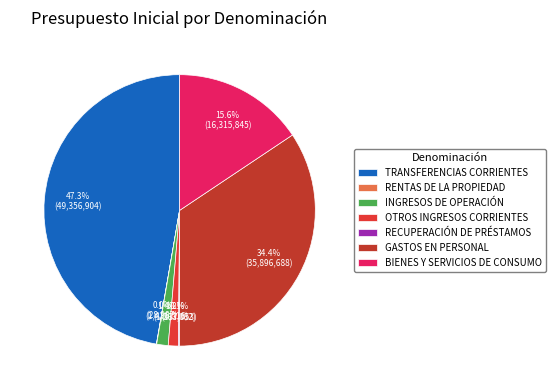

Rank the categories by value from lowest to highest.

RENTAS DE LA PROPIEDAD, RECUPERACIÓN DE PRÉSTAMOS, OTROS INGRESOS CORRIENTES, INGRESOS DE OPERACIÓN, BIENES Y SERVICIOS DE CONSUMO, GASTOS EN PERSONAL, TRANSFERENCIAS CORRIENTES